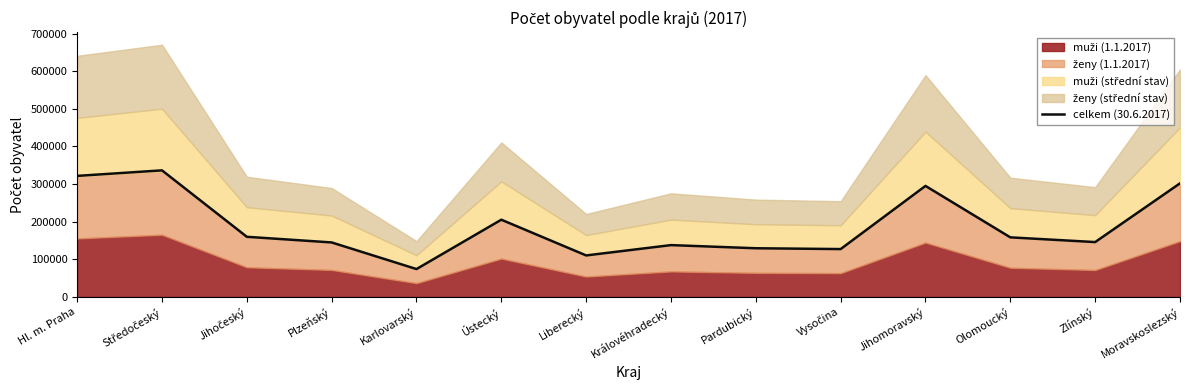

True or false: the data shows 73999.8 at Karlovarský.

True